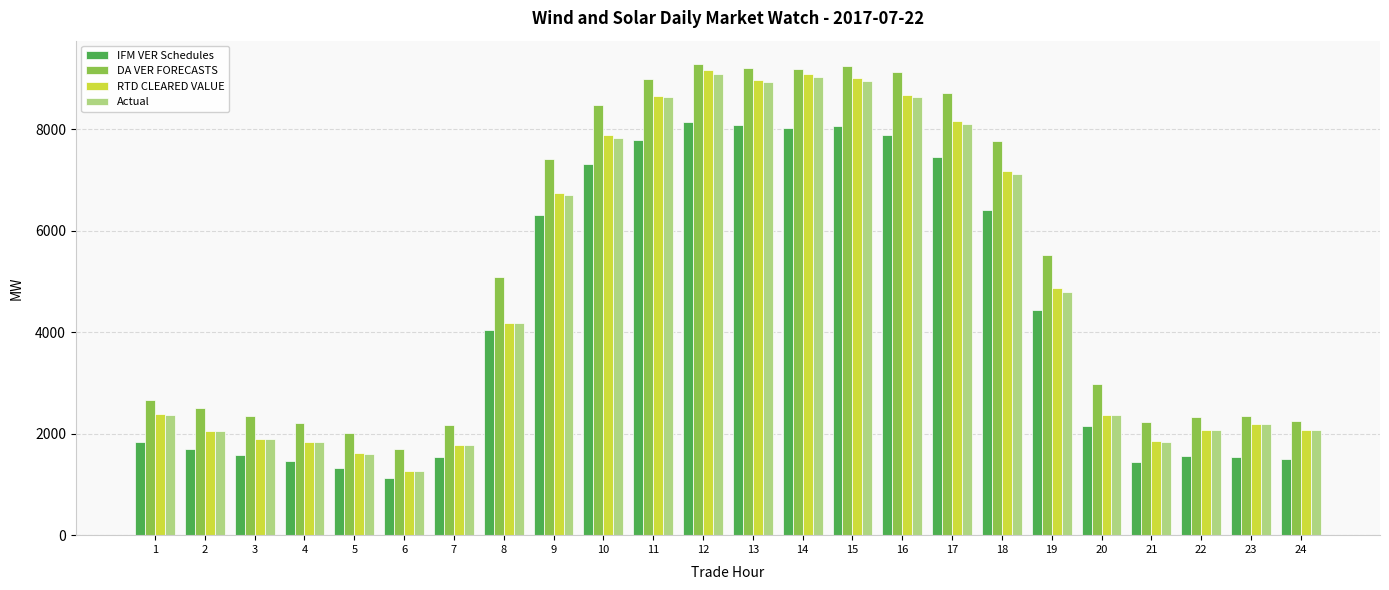

What is the difference between the second highest and minimum values in the RTD CLEARED VALUE series?

7822.1